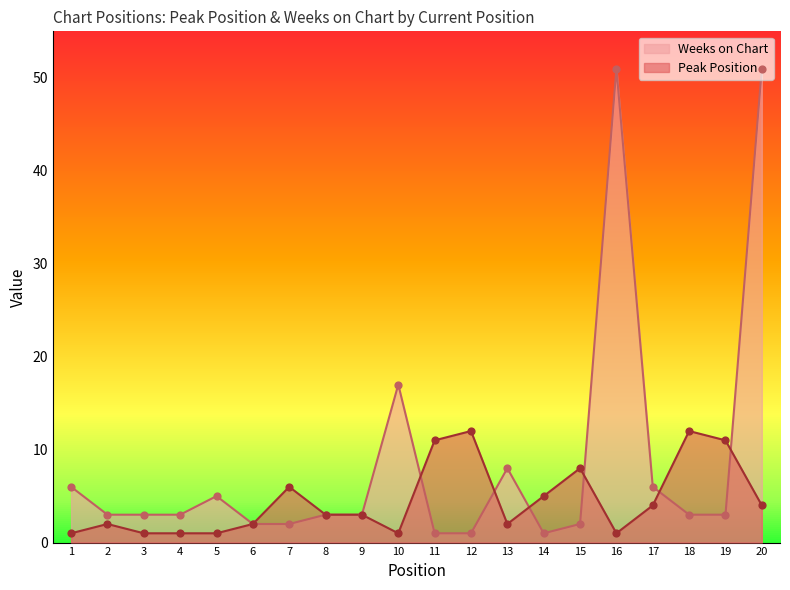

Which series reaches the minimum Y coordinate?

Peak Position